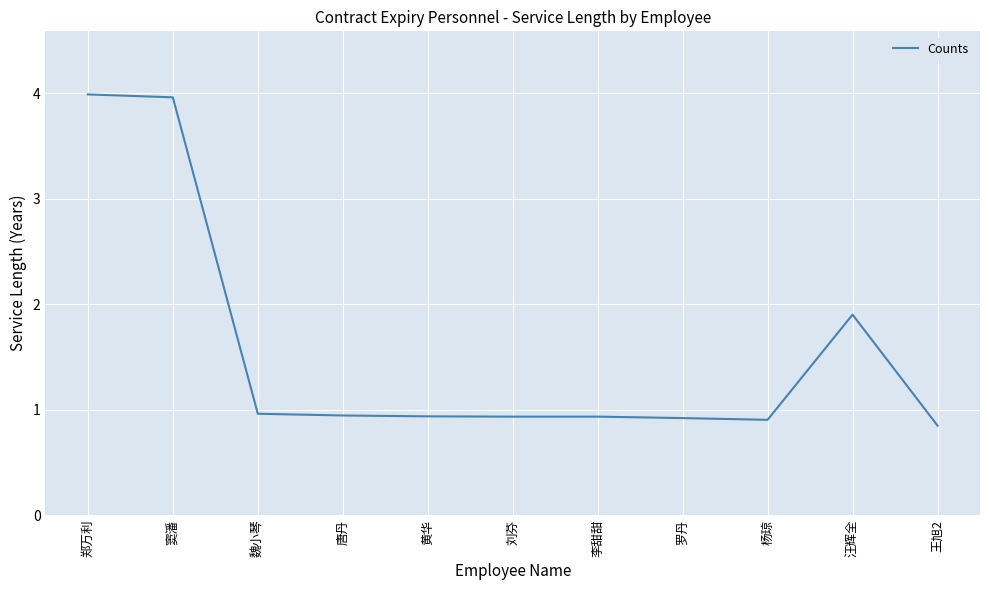

Count the number of categories in the chart.

11